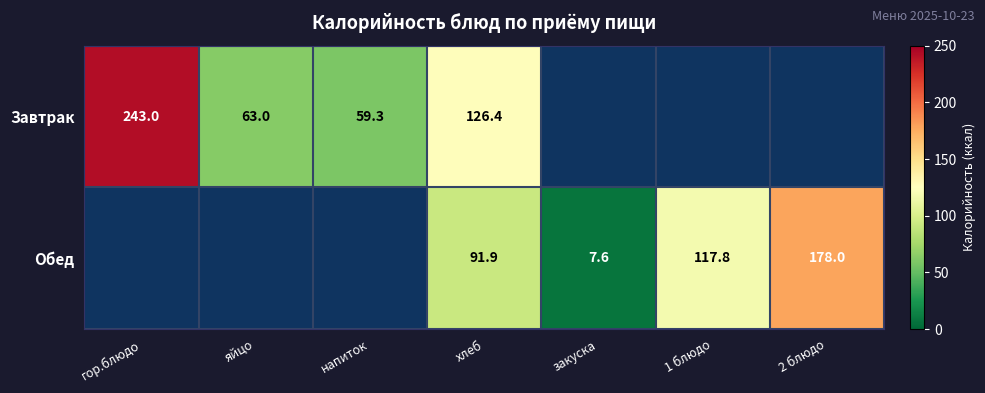

How many categories are shown in the chart?

7